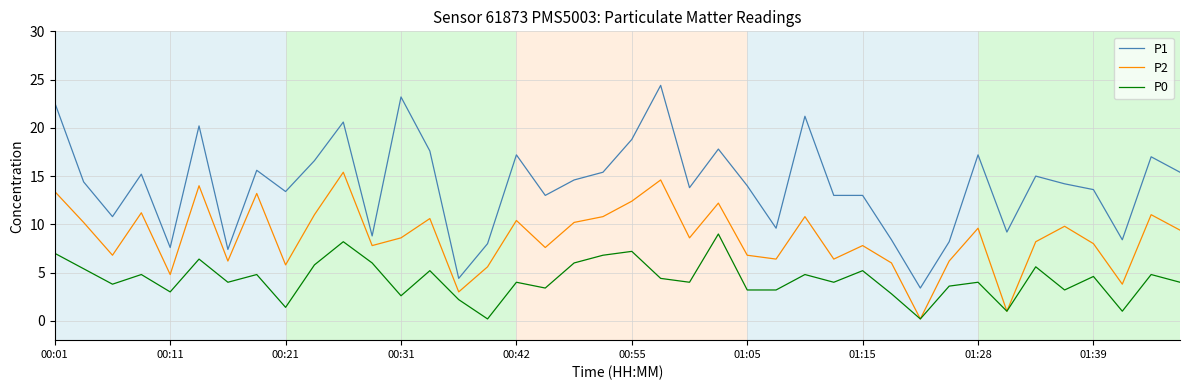

What is the difference between the second highest and minimum values in the P2 series?

14.4